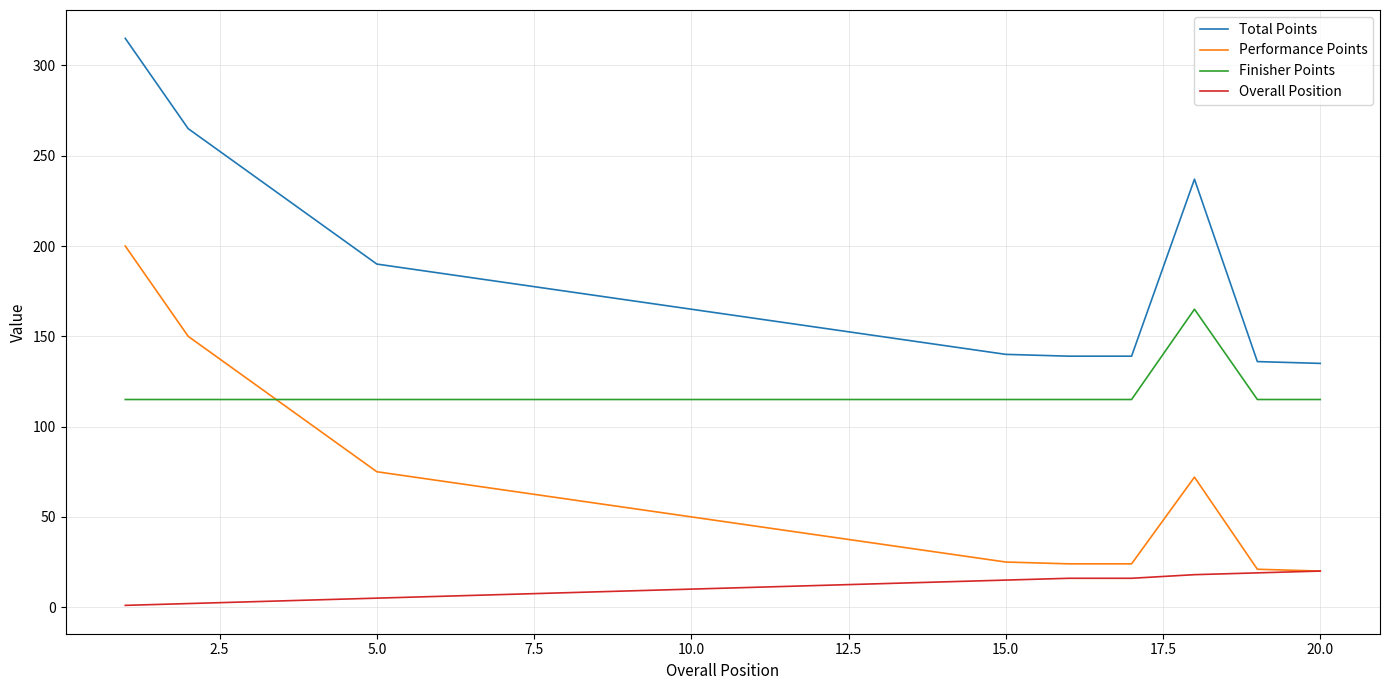

True or false: Total Points and Overall Position cross at least once.

False